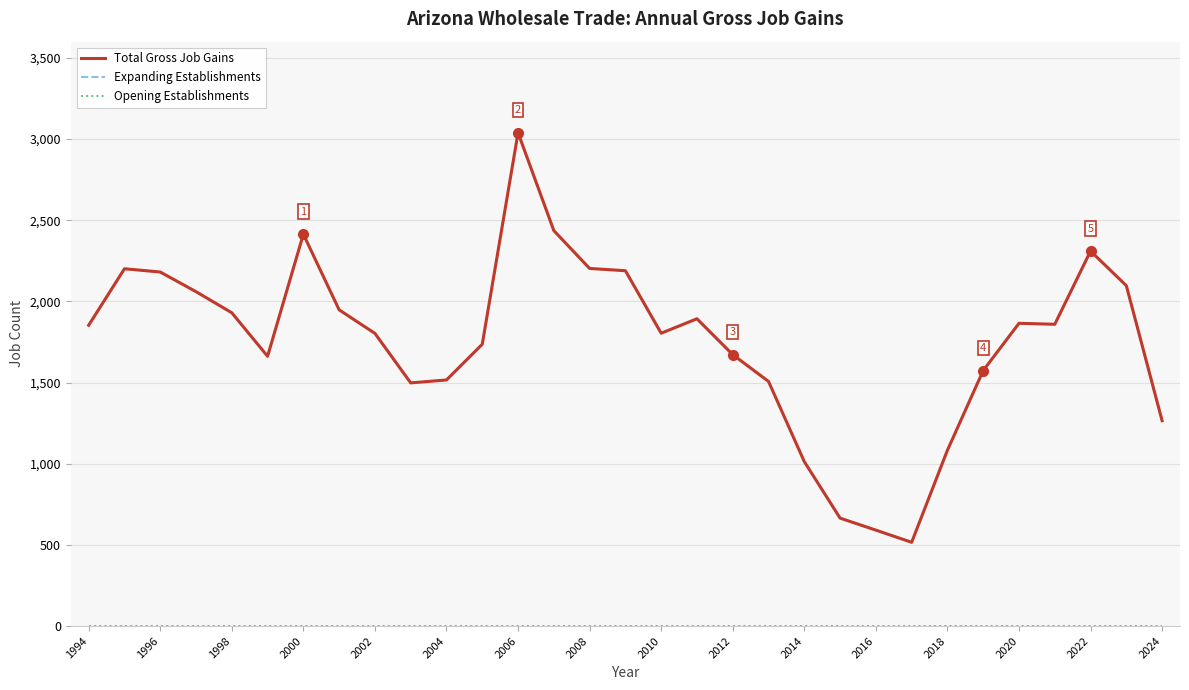

In Total Gross Job Gains, how many points are lower than both neighbors (excluding endpoints)?

5